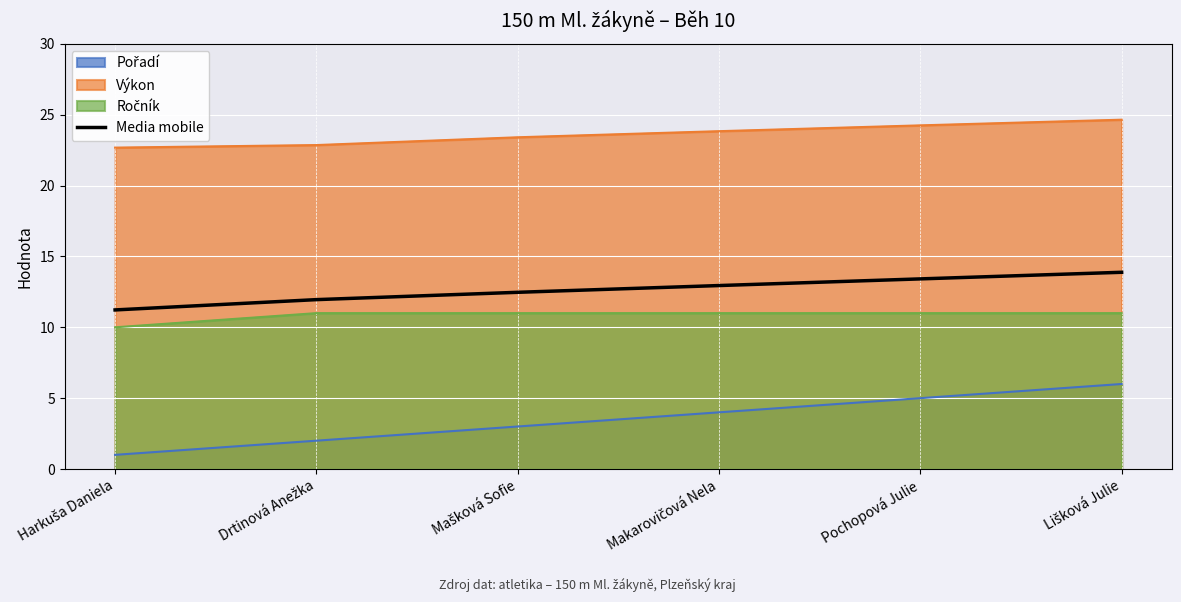

The value at Lišková Julie is 21.1. True or false?

False